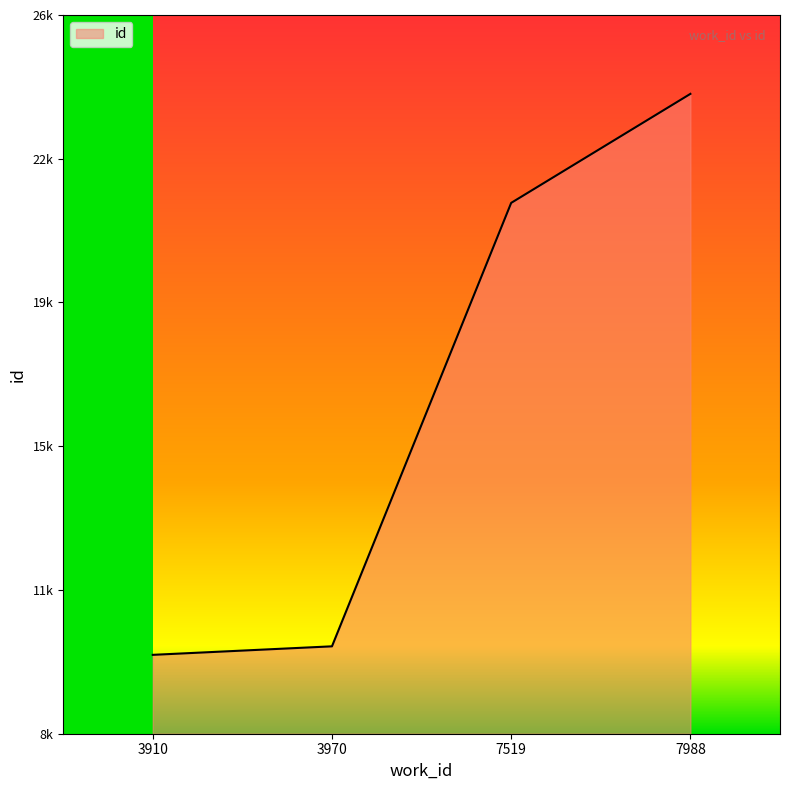

Does the chart display data point markers on the line(s)?

No